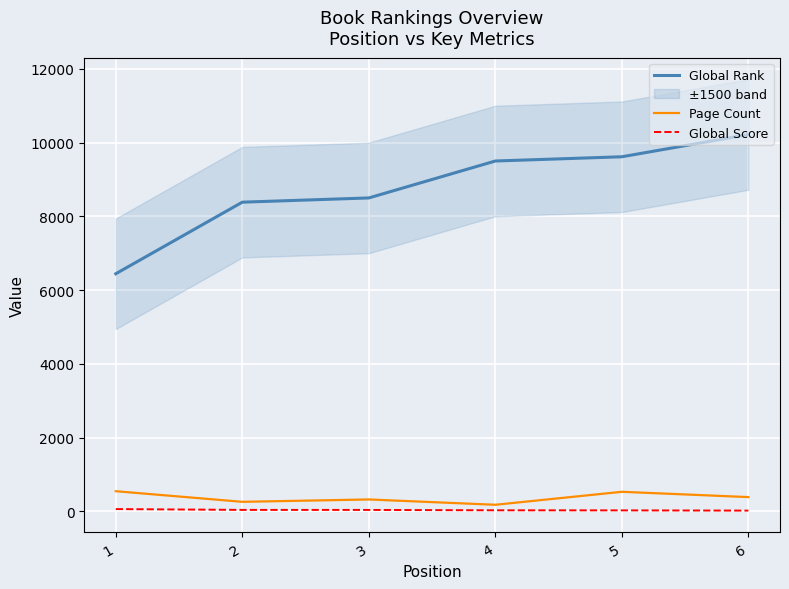

At which category is the sum across all series the highest?

6